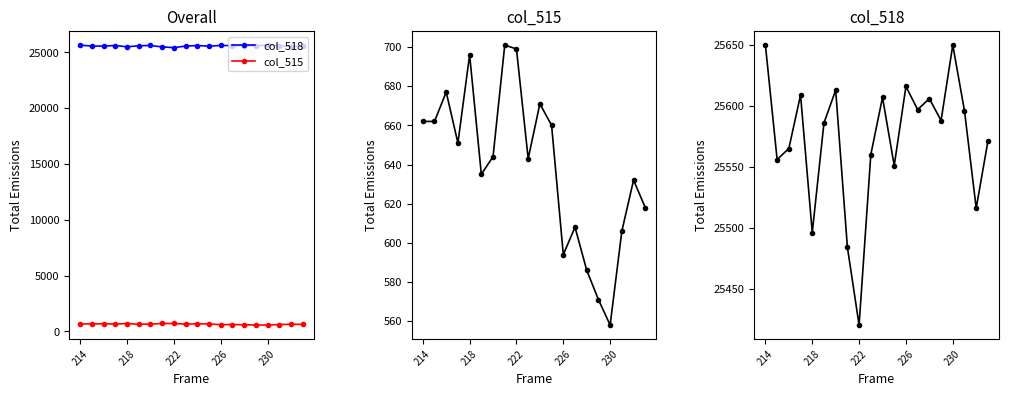

True or false: col_515 has a value of 354 at 7.

False